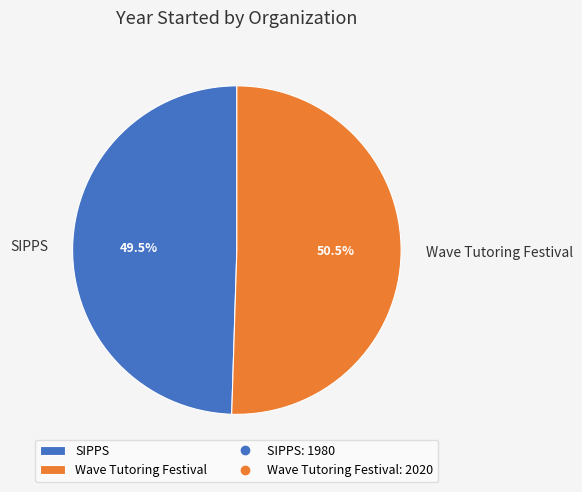

How many segments does this pie chart have?

2